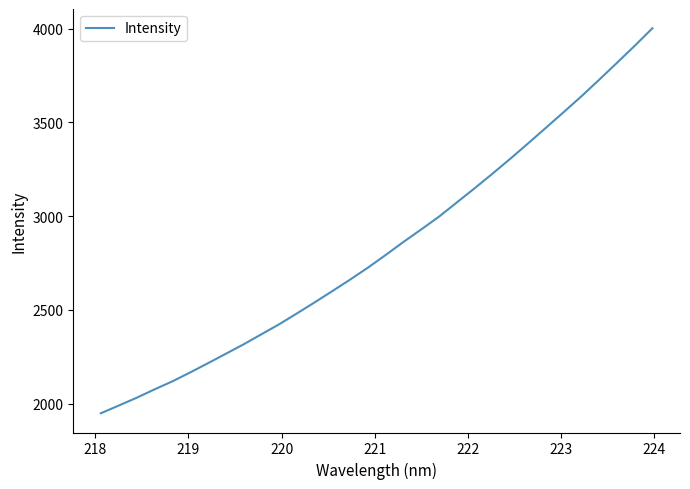

What is the greatest value displayed?

4002.9